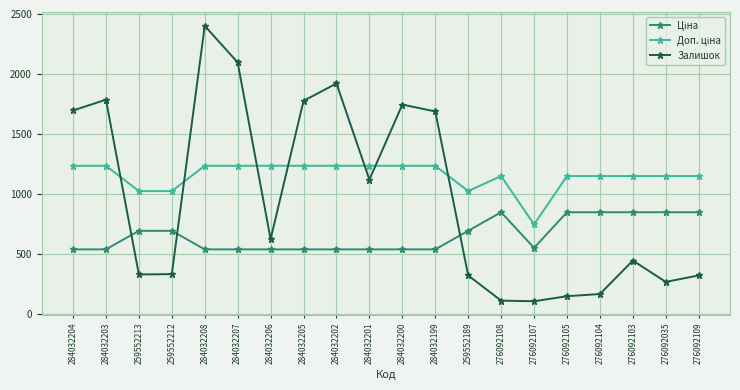

What is the value of the Залишок point at the 11th from the left?

1745.0